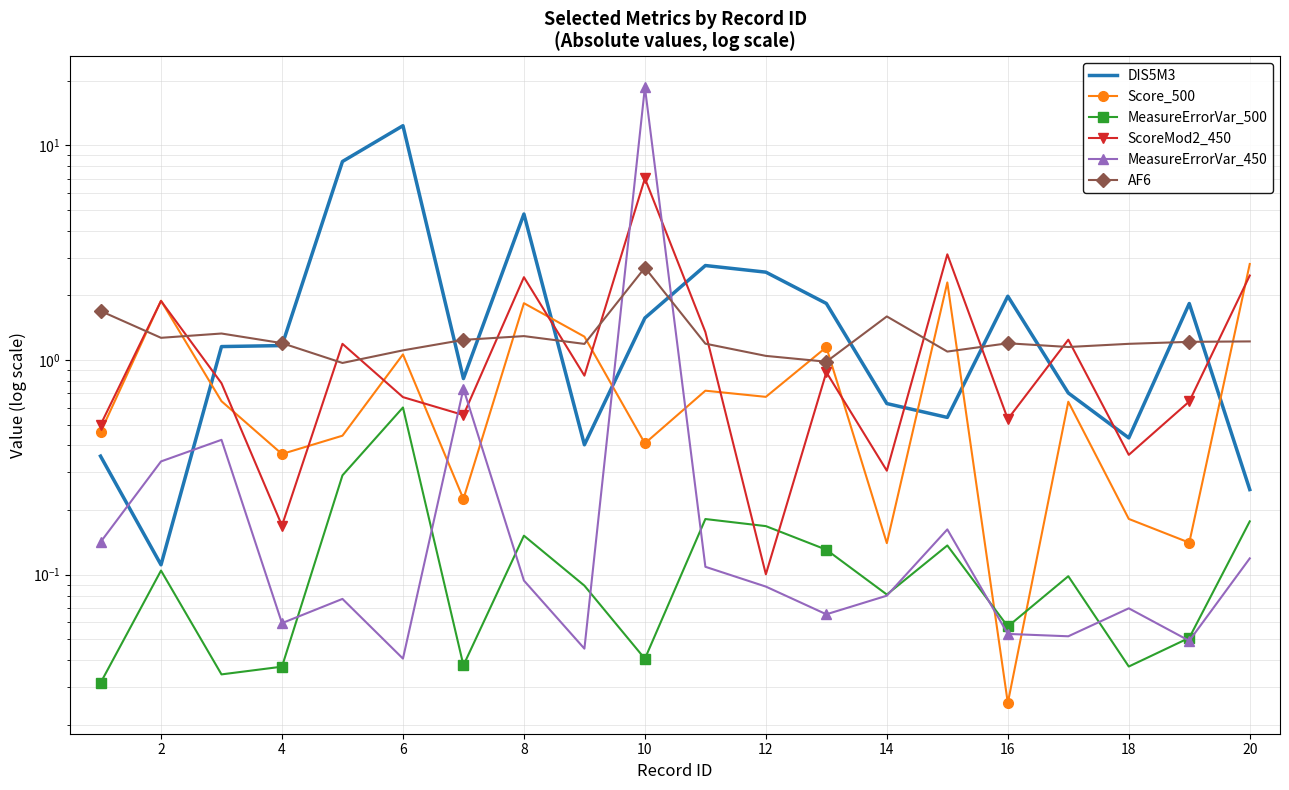

In MeasureErrorVar_450, how many points are higher than both neighbors (excluding endpoints)?

6